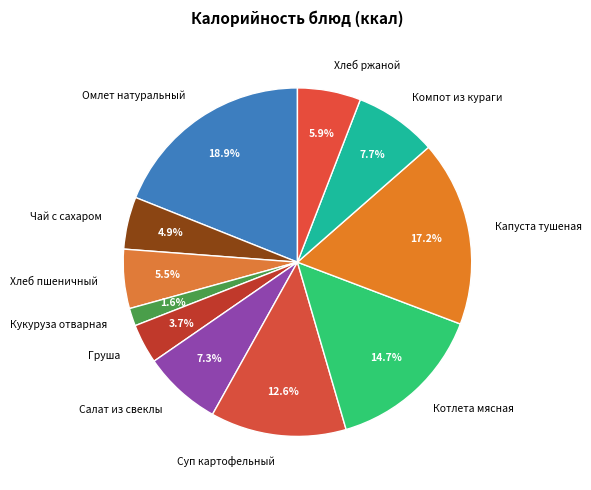

Count the number of slices in the pie.

11